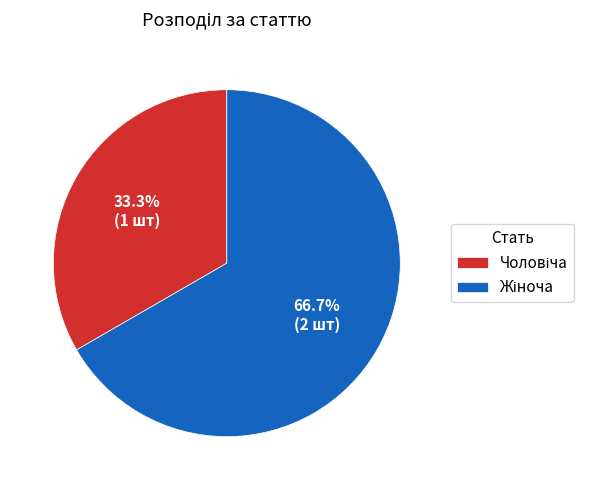

Is there a majority slice in this chart?

Yes